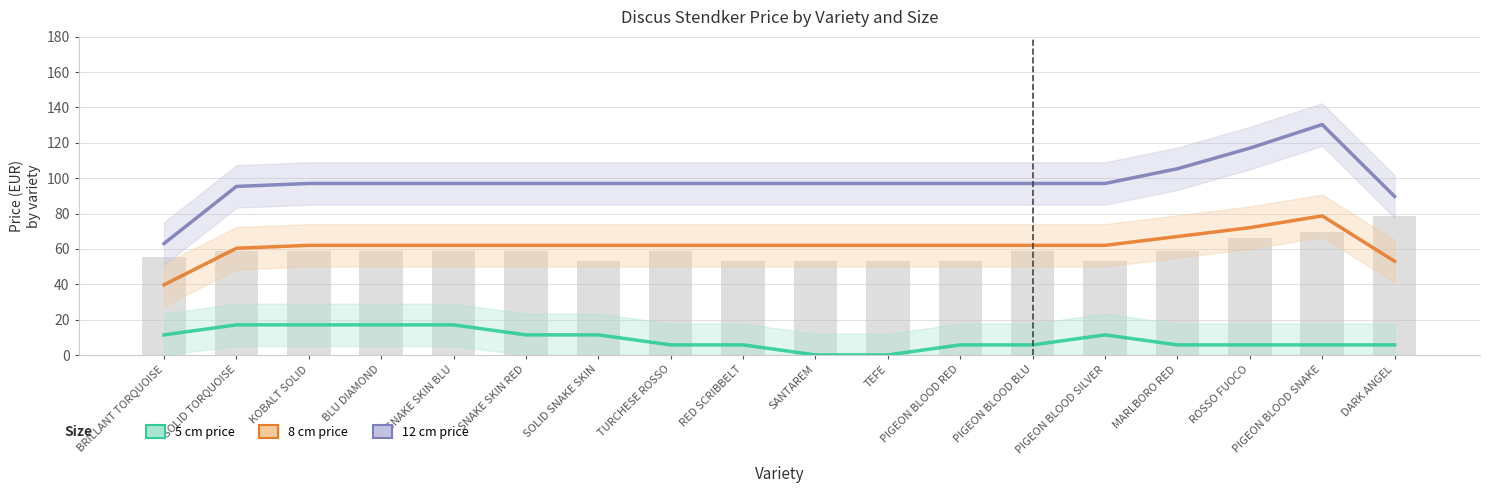

The value of 8 cm price at RED SCRIBBELT is 107.4. True or false?

False